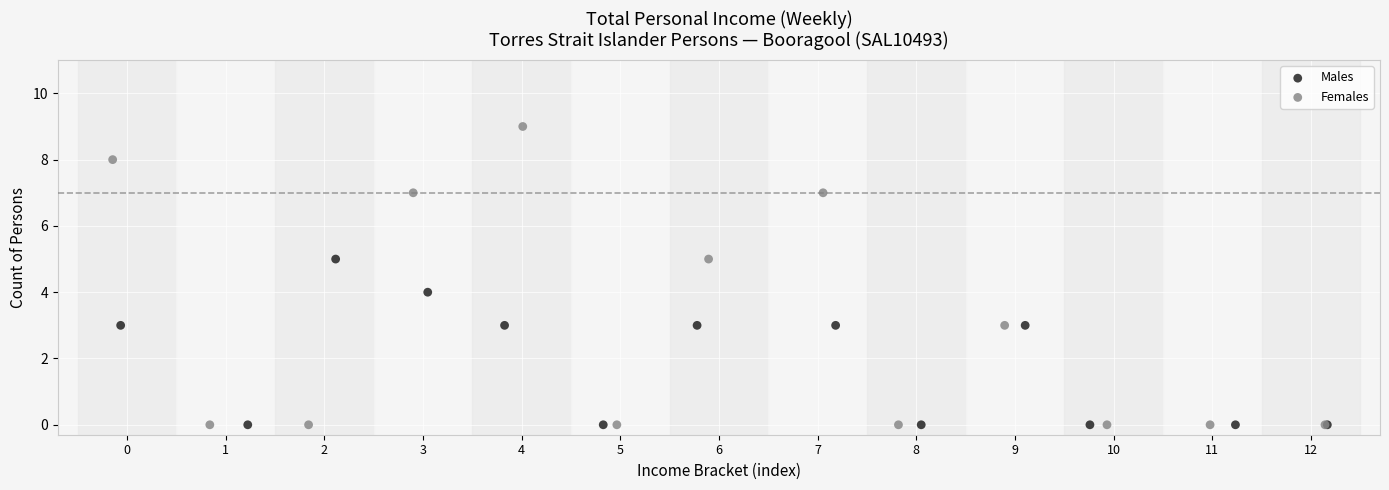

Which series reaches the maximum Y coordinate?

Females